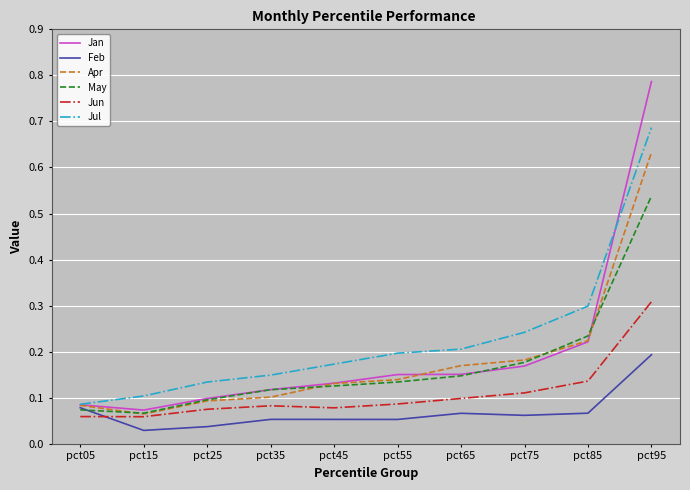

What is the sum of all May values?

1.7